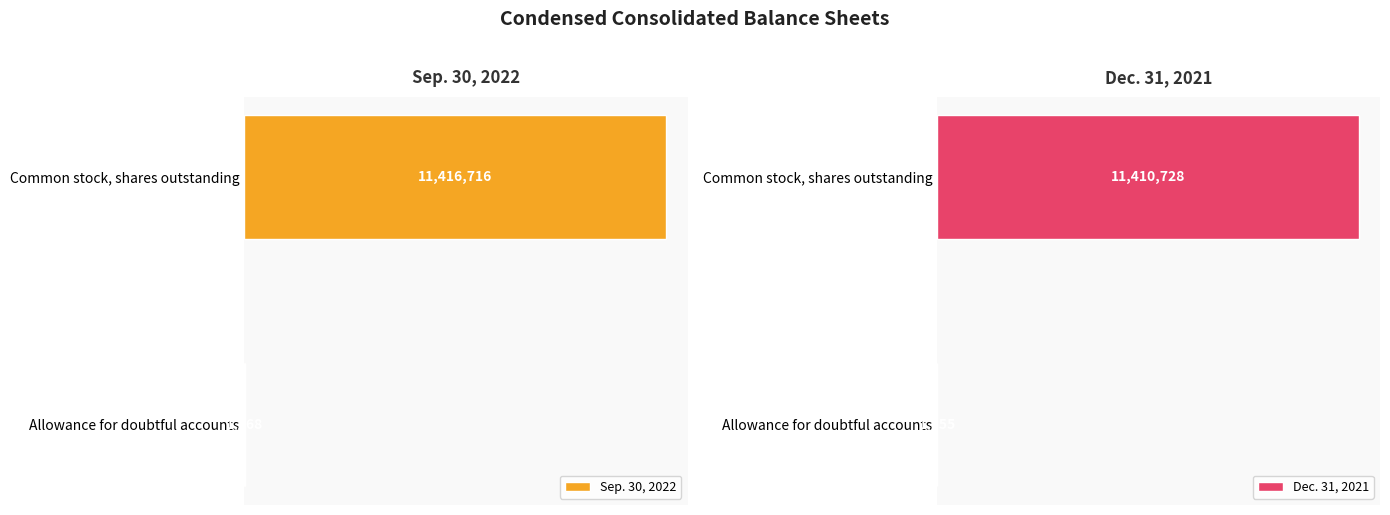

Count the number of data series in this chart.

2